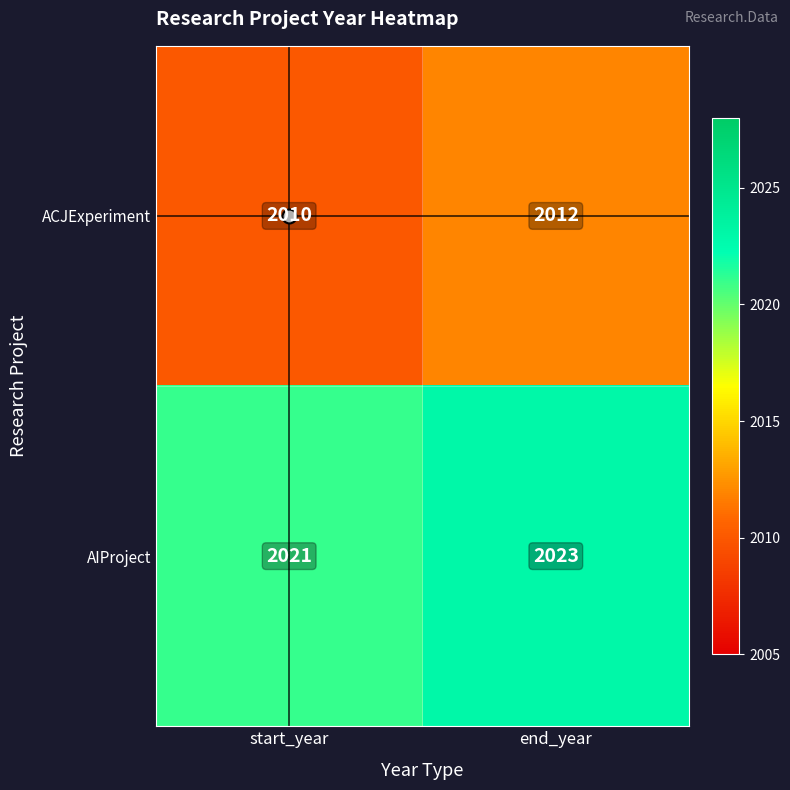

What is the sum of the ACJExperiment values at start_year and end_year?

4022